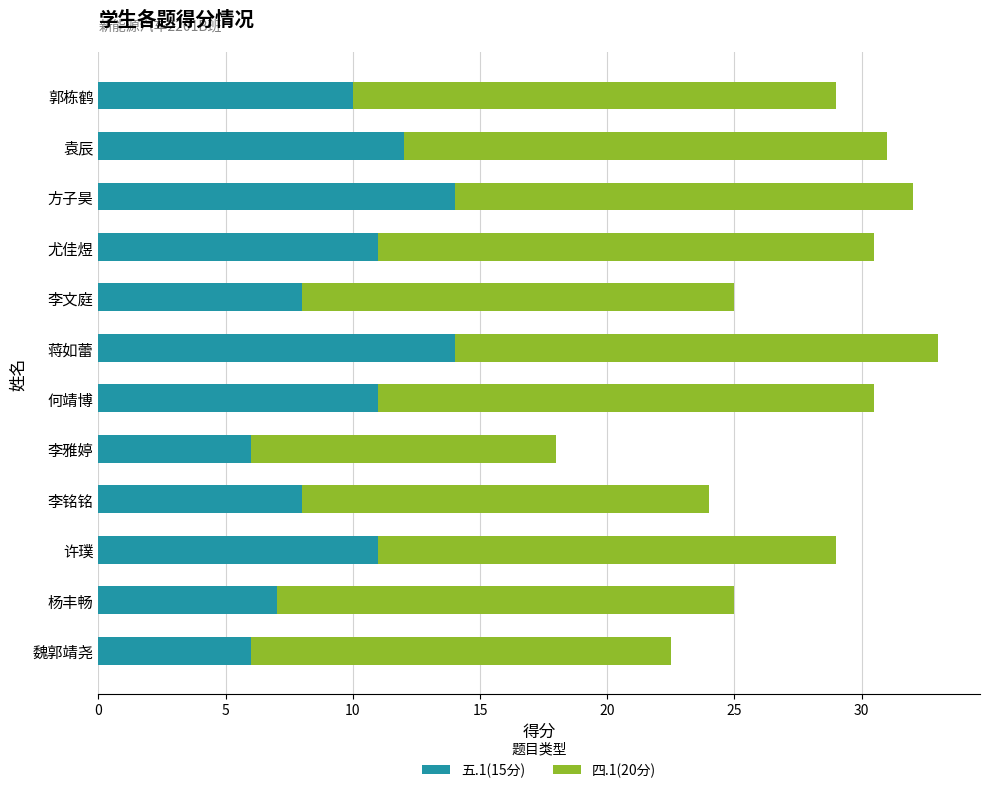

What is the sum of the 五.1(15分) values at 郭栋鹤 and 李铭铭?

18.0